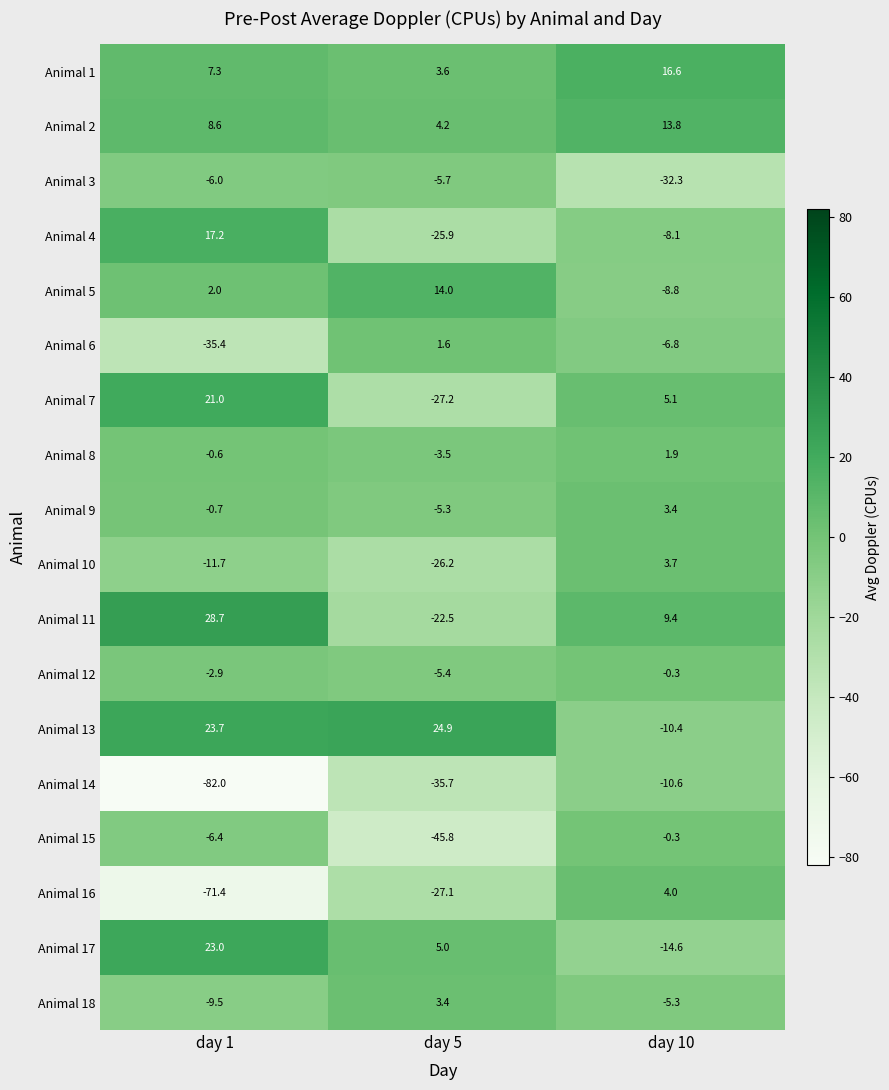

What is the difference between the maximum and minimum values in the Animal 14 series?

71.4